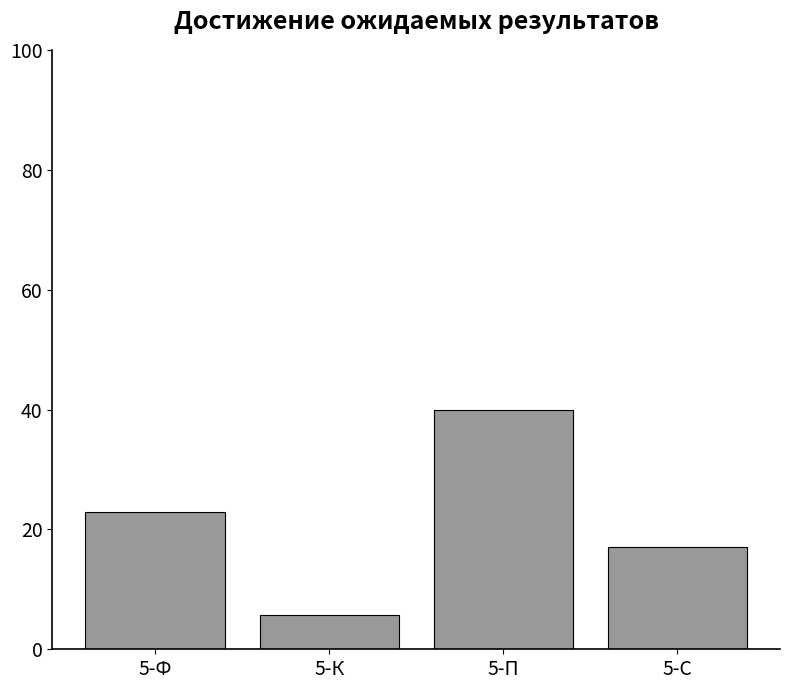

At which label does the data first exceed 22?

5-Ф